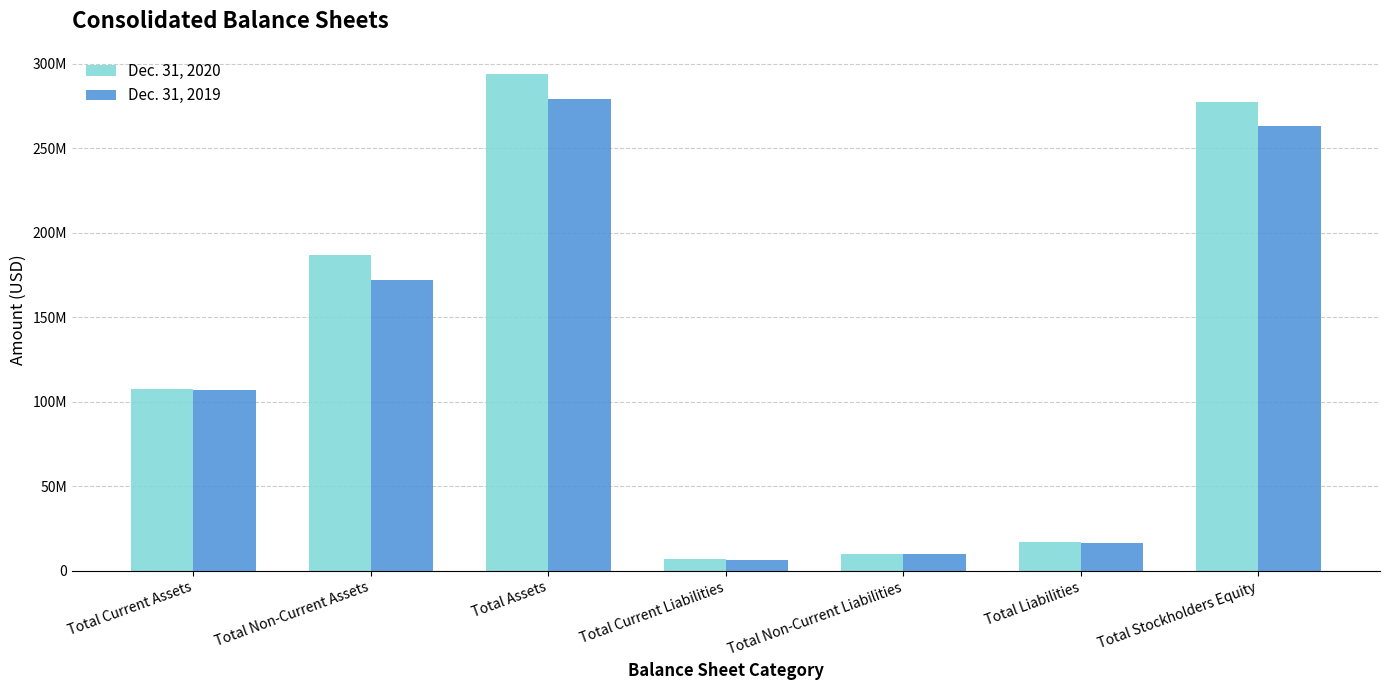

What is the value of the Dec. 31, 2020 bar at the 4th from the left?

7102300